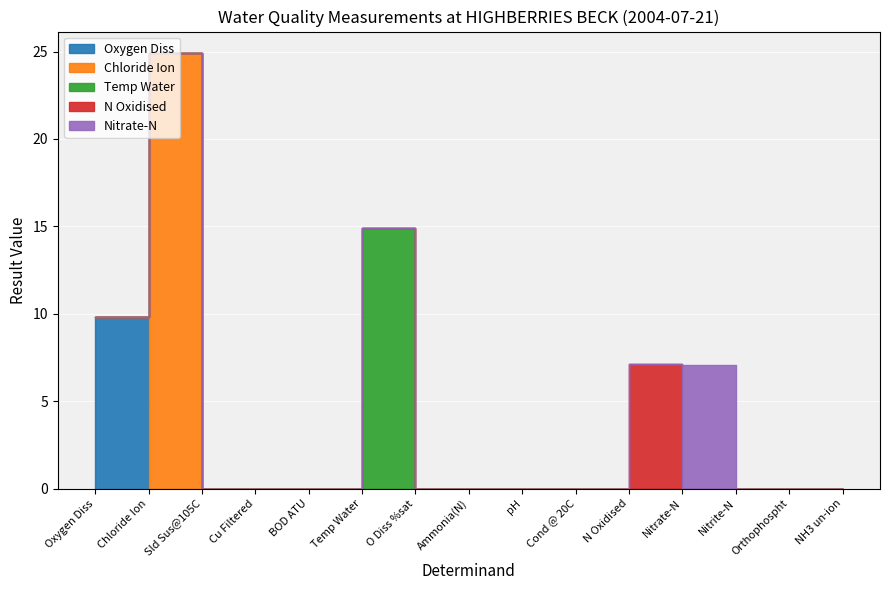

True or false: Nitrate-N has more than 0 interior local peaks.

True